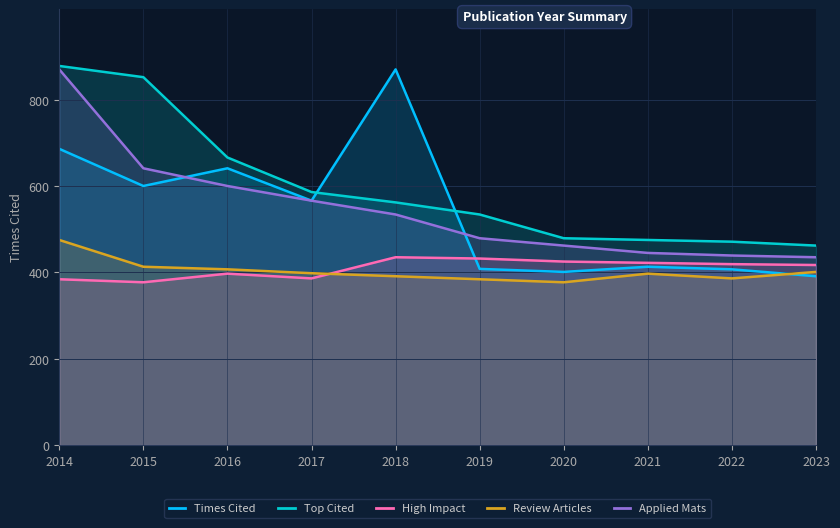

What is the value of the Applied Mats point at the 1st from the left?

870